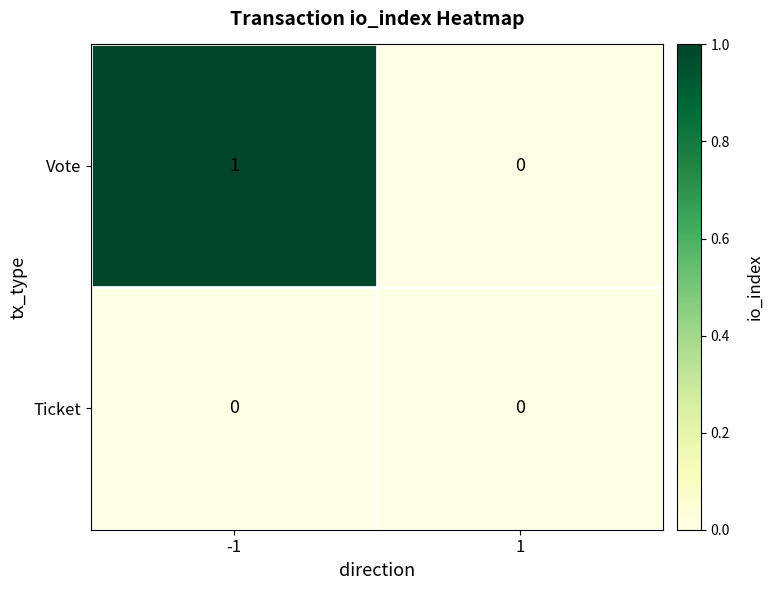

List the series in order of their peak value, lowest first.

Ticket, Vote